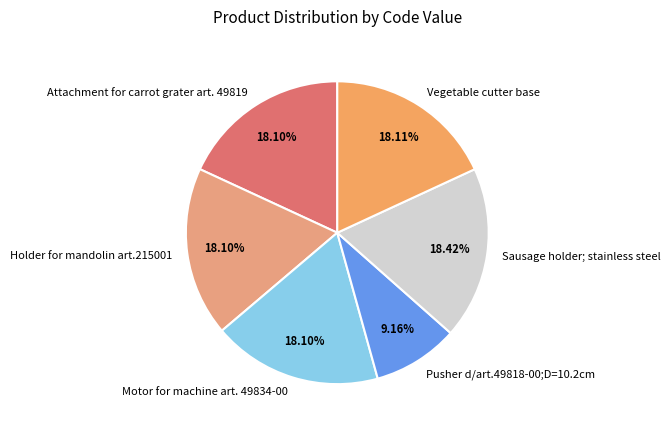

Combined, do Motor for machine art. 49834-00 and Holder for mandolin art.215001 account for over 50%?

No